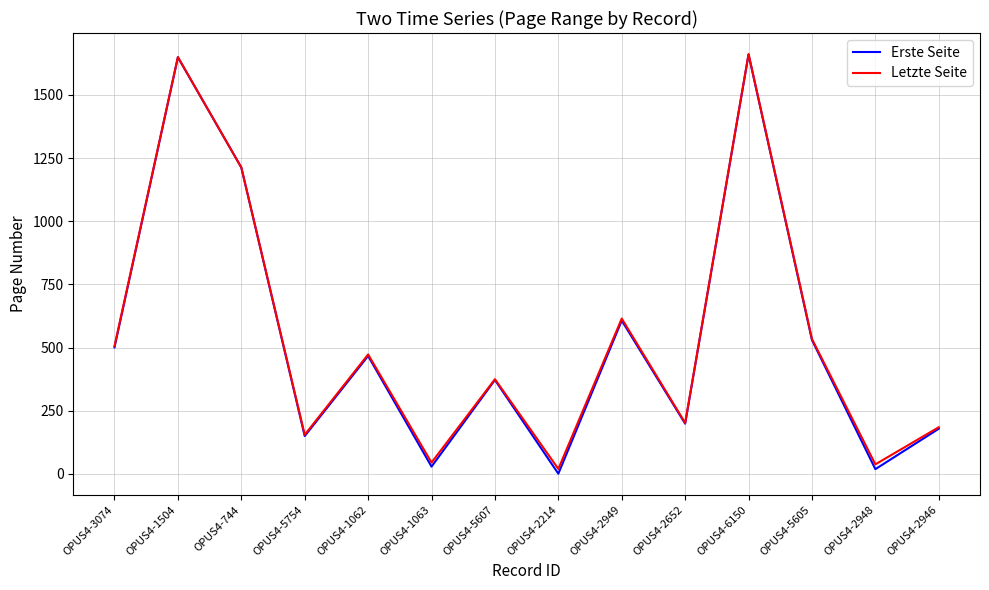

Which series changed the most between OPUS4-744 and OPUS4-2946?

Erste Seite